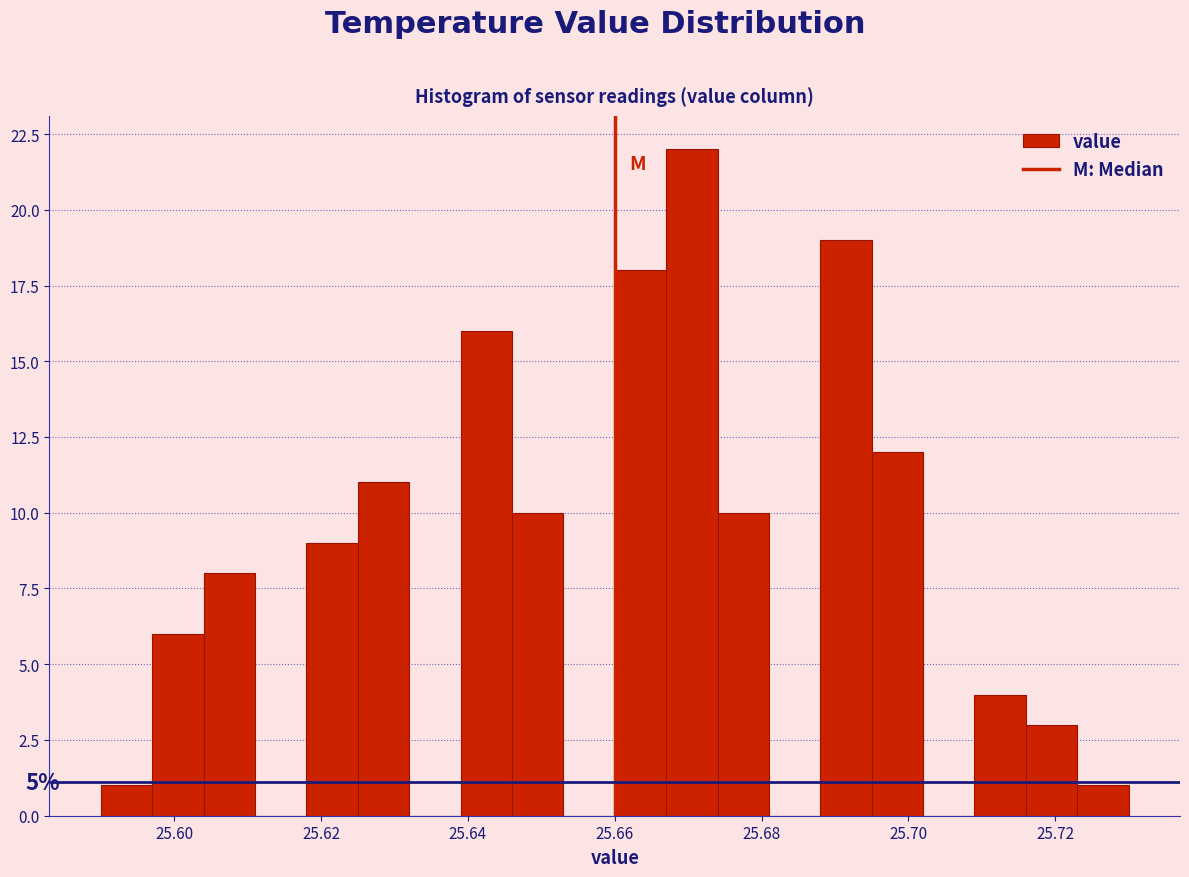

Around what value on the x-axis is the tallest bar? Give the approximate position of its centre, as read against the axis.

25.670